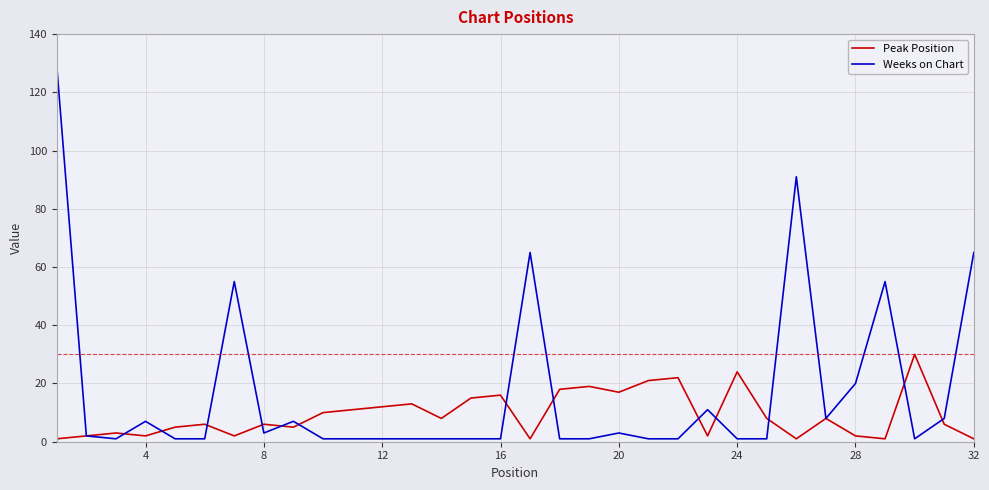

What is the maximum value for Weeks on Chart?

129